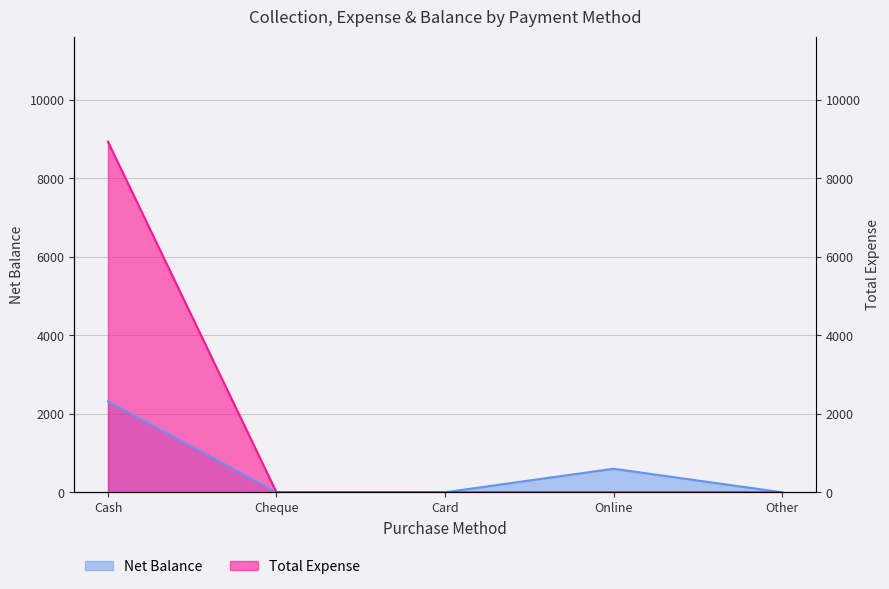

Is the value of Net Balance at Cheque greater than the value of Total Expense at Other?

No